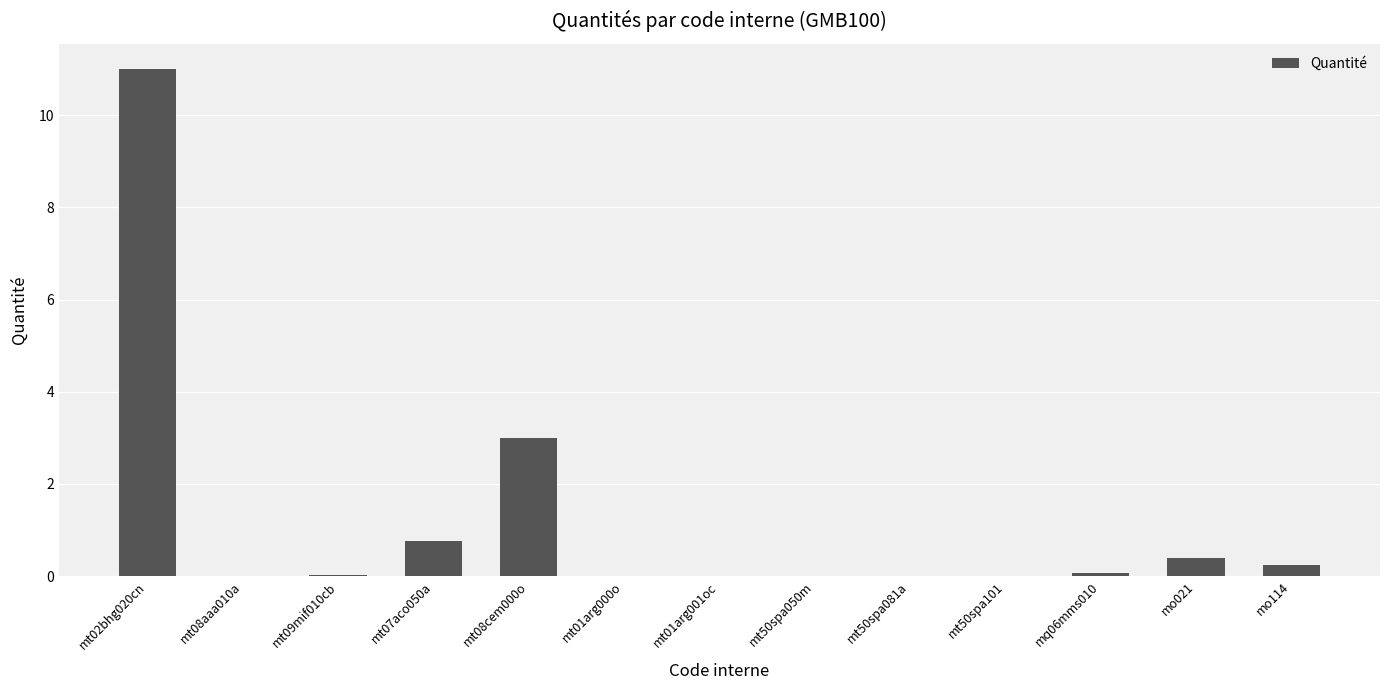

Between mq06mms010 and mo114, which is larger?

mo114